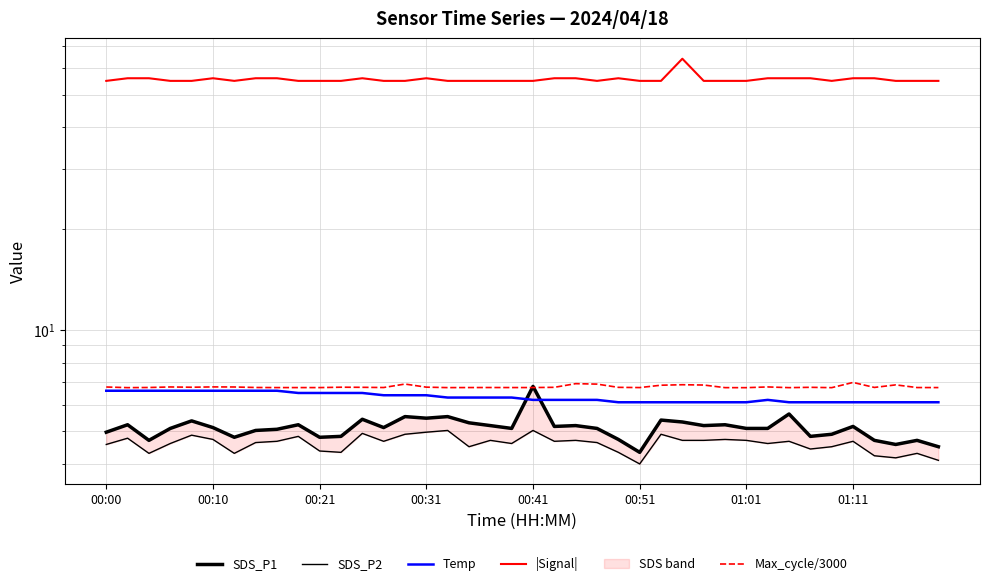

Does the chart have visible grid lines?

Yes